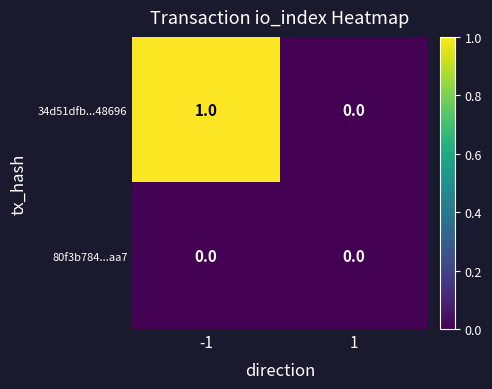

How many values in the 34d51dfb...48696 series are below 1?

1